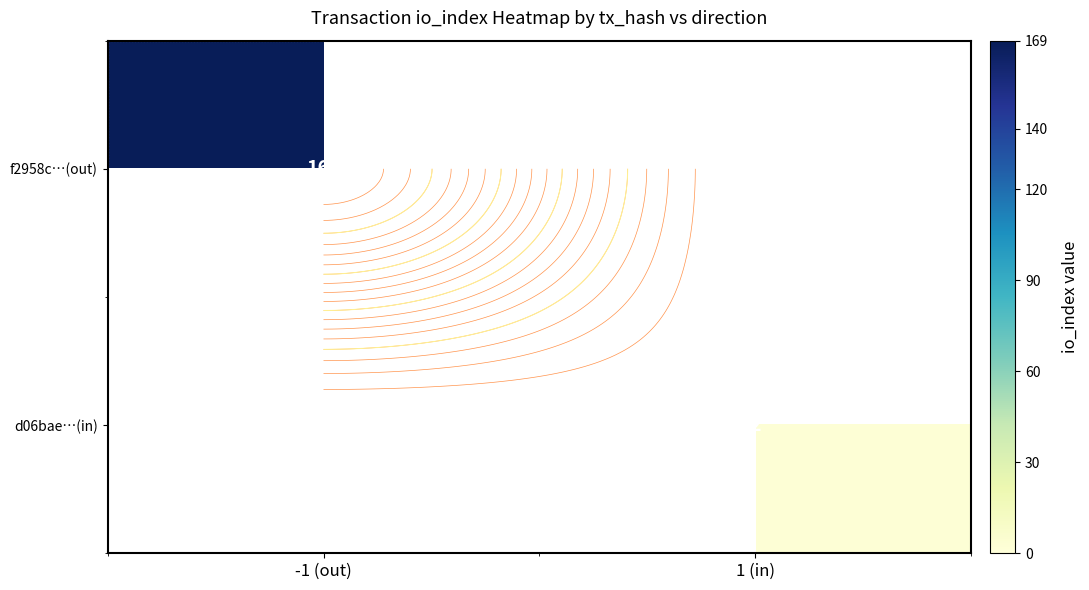

Is the value of f2958c…(out) at 1 (in) greater than the value of d06bae…(in) at -1 (out)?

No